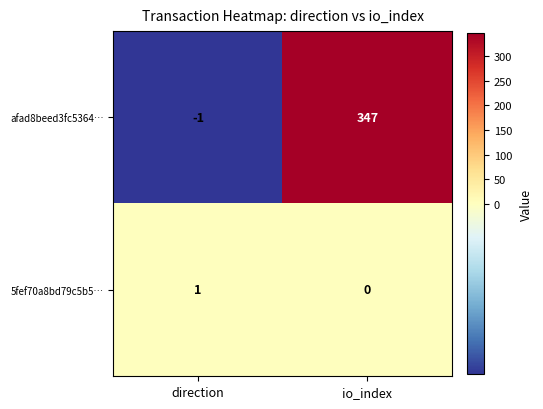

At which label does afad8beed3fc5364… reach its minimum?

direction